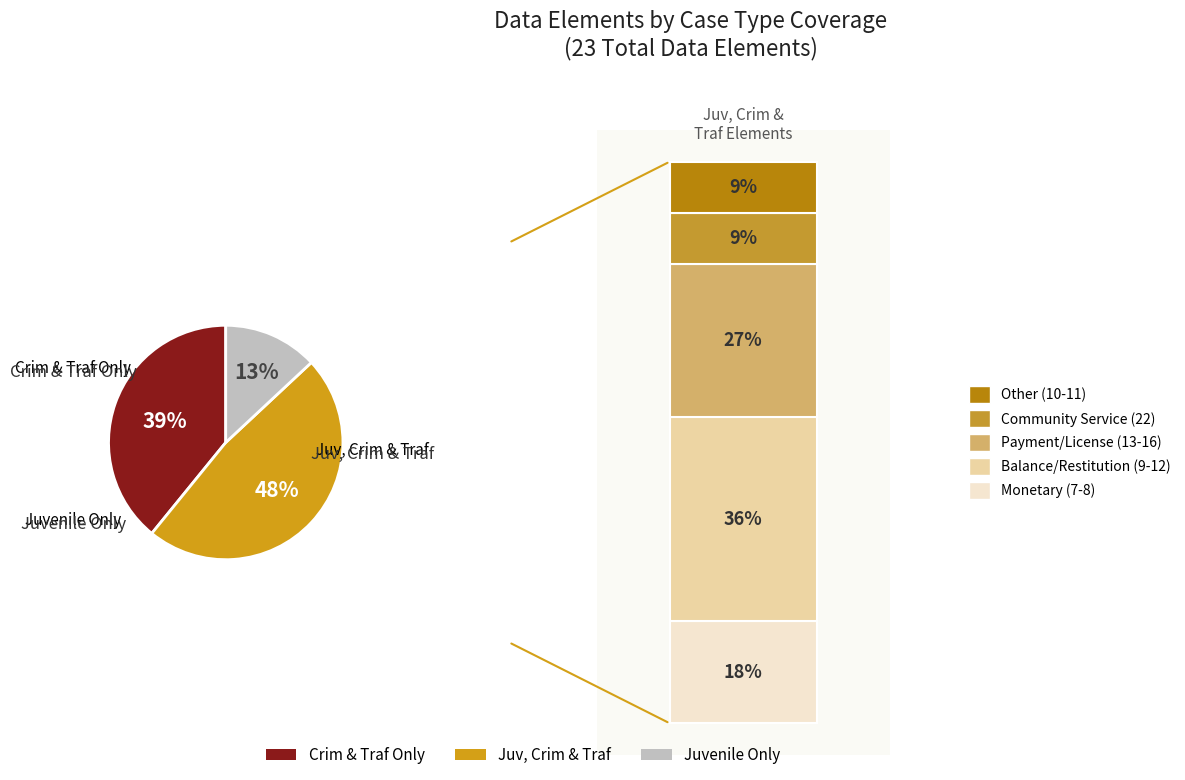

Which slice is the smallest?

Juvenile Only